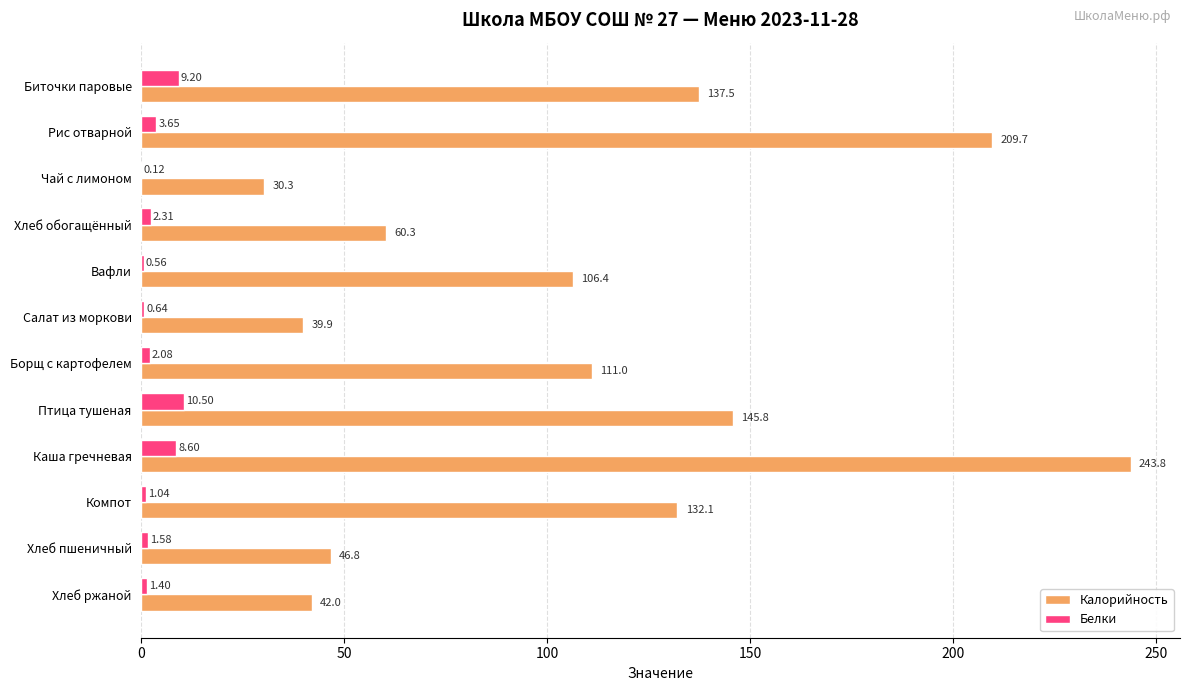

What is the sum of all Калорийность values?

1305.6